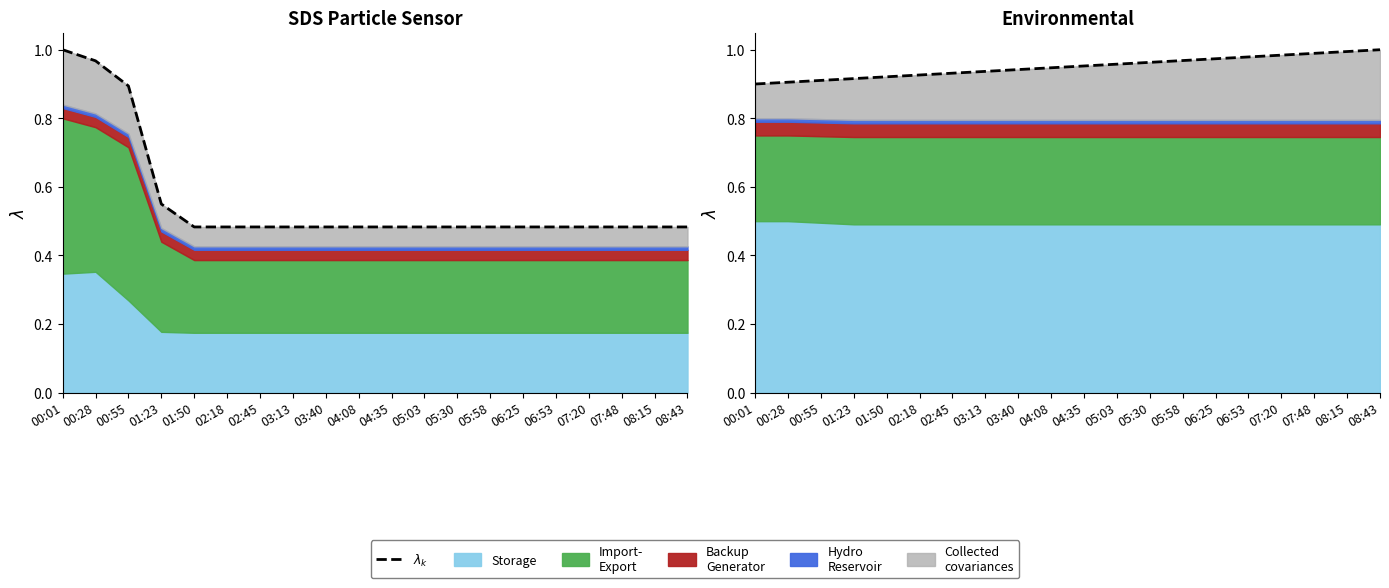

Which category has the lowest value across all series?

00:01